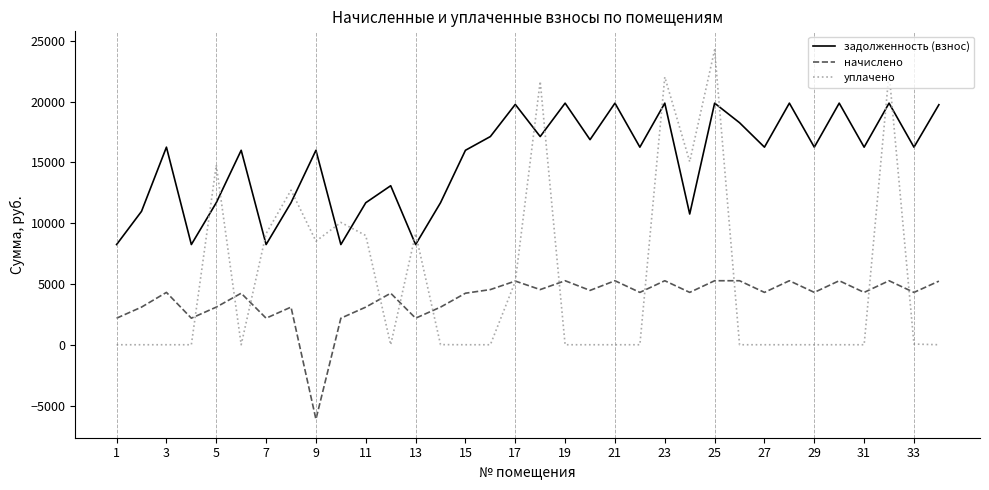

What is the greatest value displayed?

24264.9